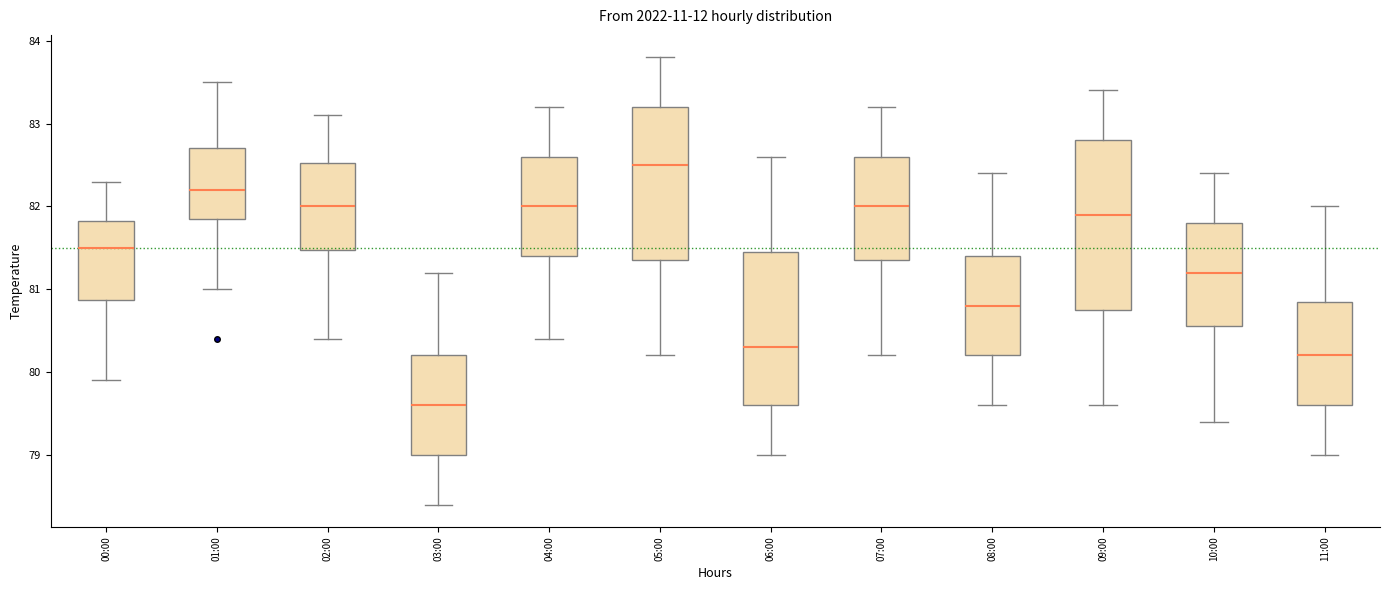

Which box is the tallest, from its lower edge to its upper edge?

09:00